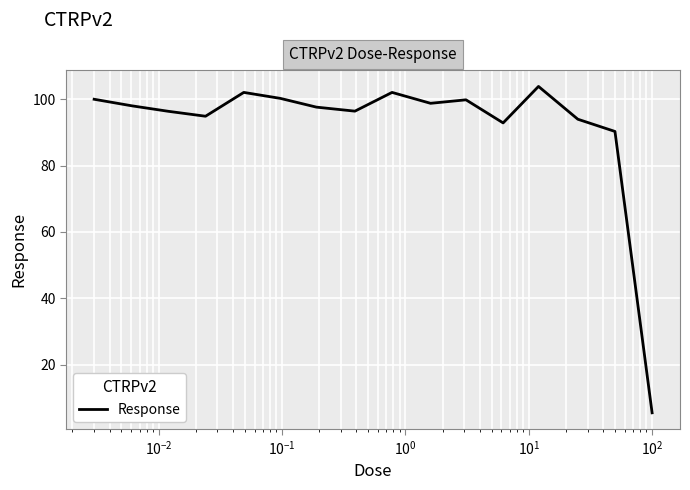

What is the smallest value displayed?

5.6